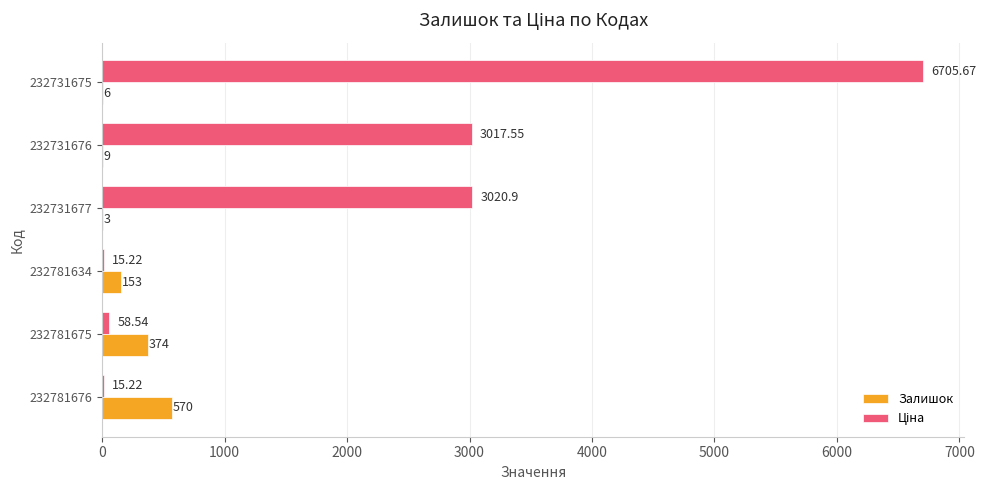

What is the average value of the Залишок series?

185.8